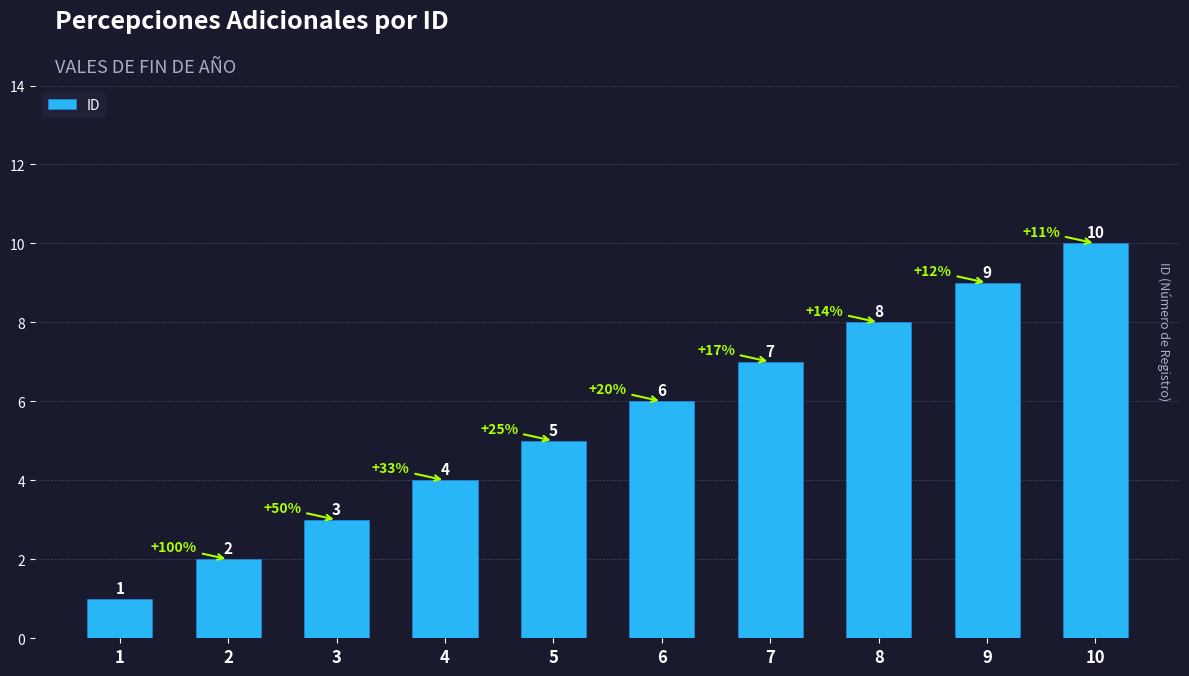

What is the value of the 1st bar from the left?

1